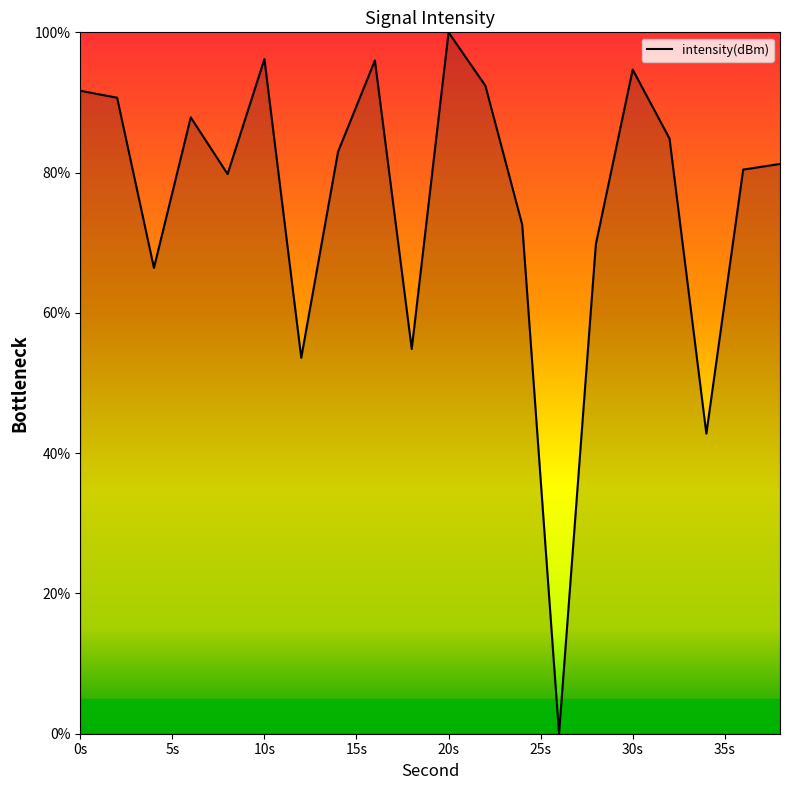

What is the difference between the second highest and minimum values?

96.2